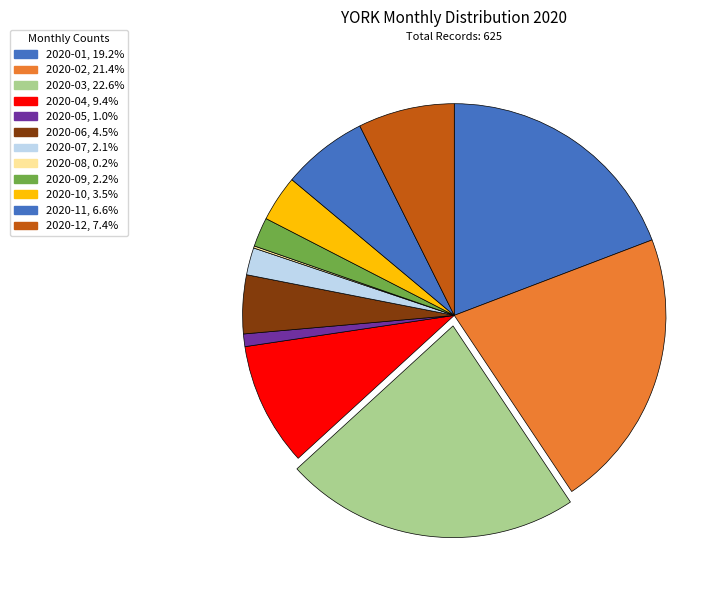

Is there a majority slice in this chart?

No